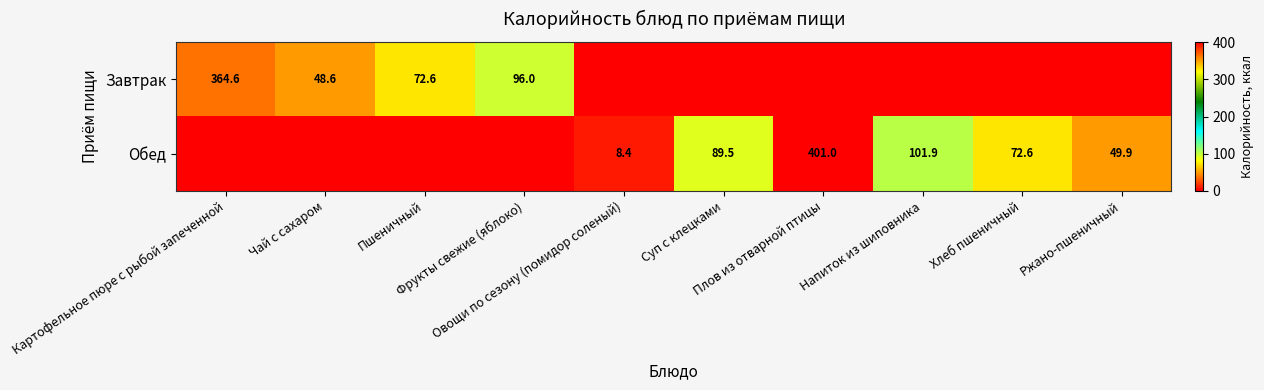

What is the total value across all series at Хлеб пшеничный?

72.6